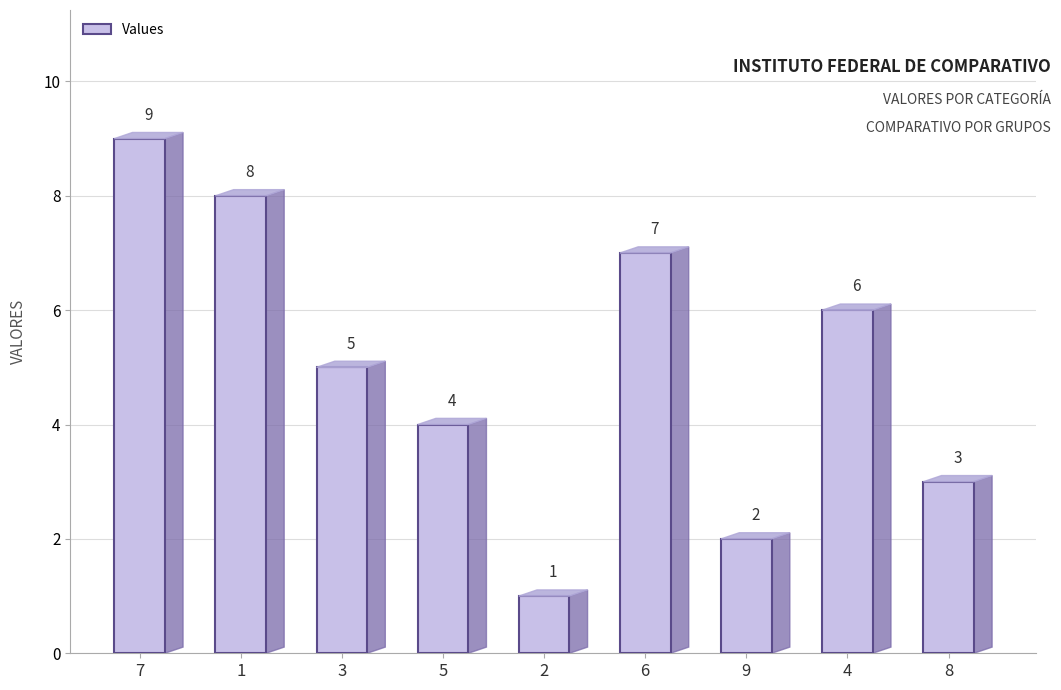

Is it true that the value at 4 is 4?

False